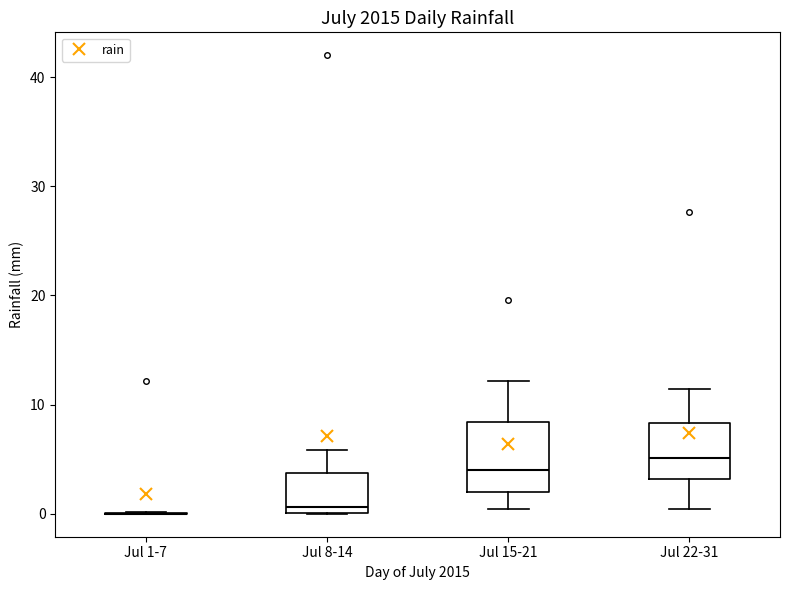

Reading left to right, read every box against the y-axis: the position of its median line, the range the box covers, and the ends of its whiskers. The values are not printed on the chart, so give them approximately, as read against the axis.

Jul 1-7: box collapsed to a line at 0, whiskers 0 to 0
Jul 8-14: median 1, box 0 to 4, whiskers 0 to 6
Jul 15-21: median 4, box 2 to 8, whiskers 0 to 12
Jul 22-31: median 5, box 3 to 8, whiskers 0 to 11